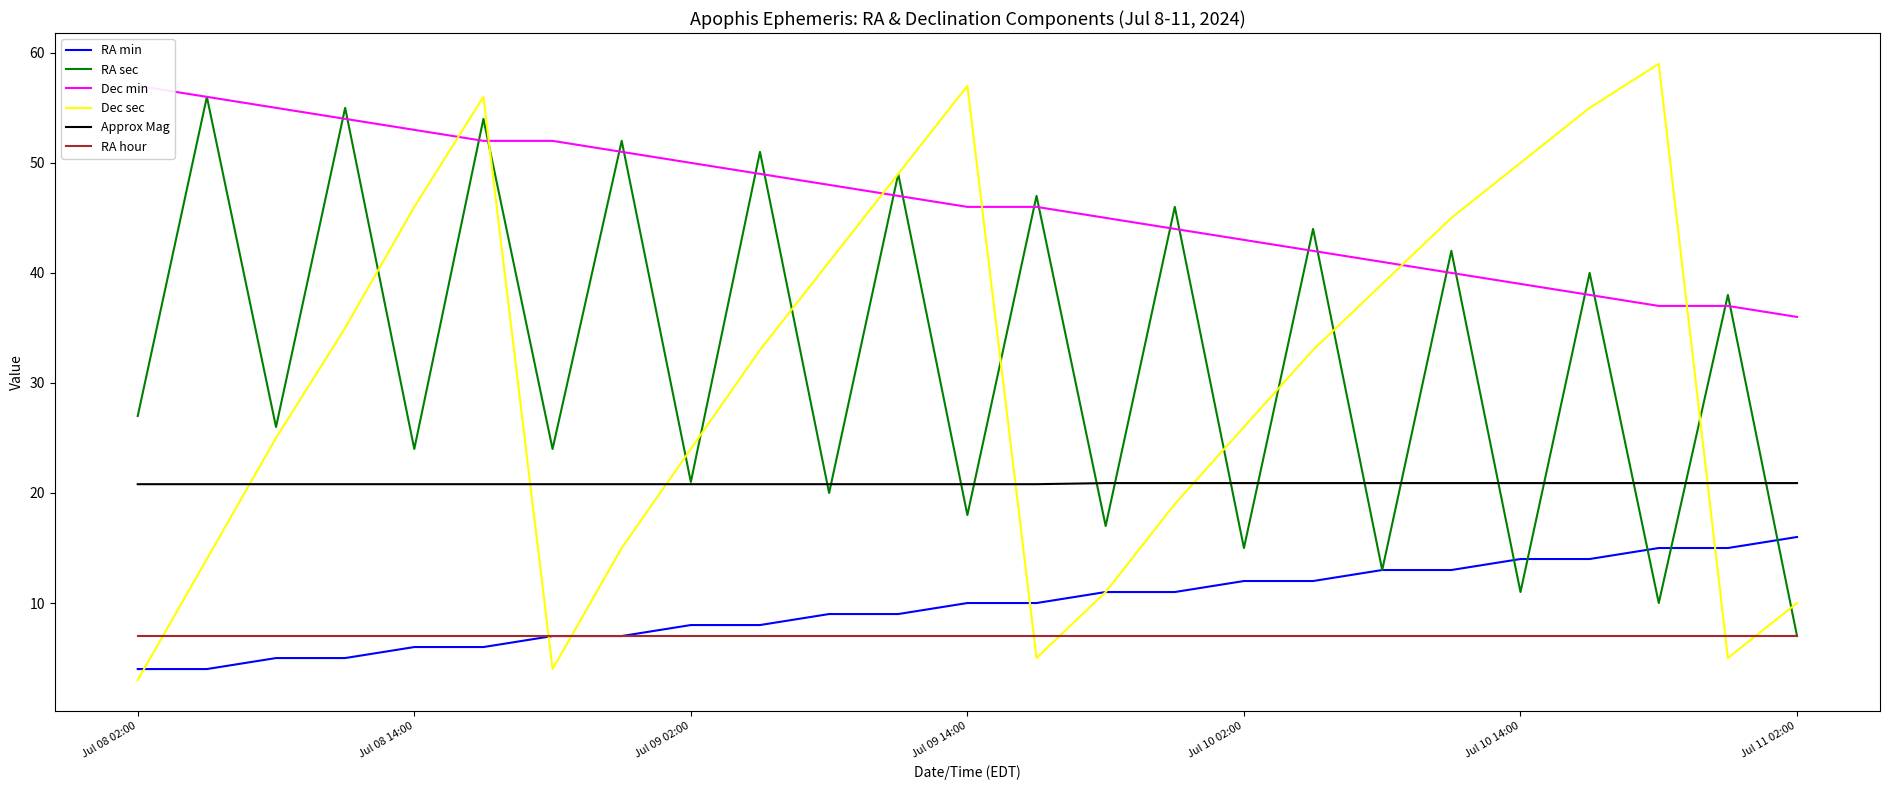

What is the value of the Dec min point at the 4th from the left?

54.0